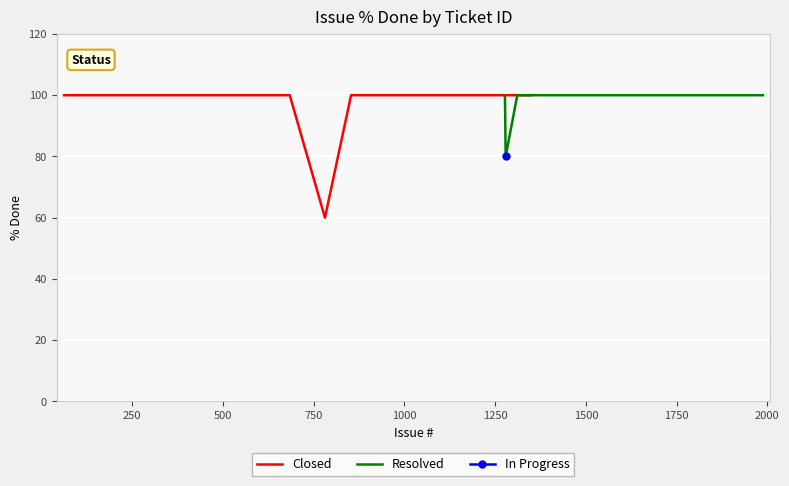

What is the difference between the maximum and minimum values in the Closed series?

40